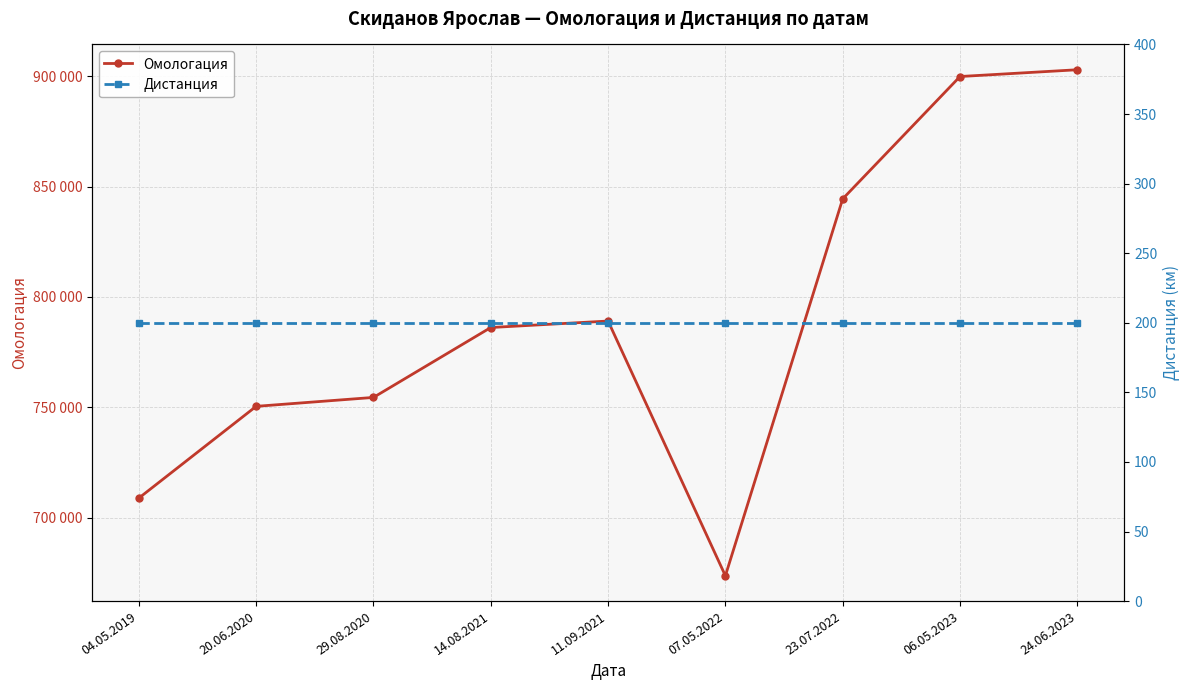

True or false: Омологация and Дистанция intersect in this chart.

False